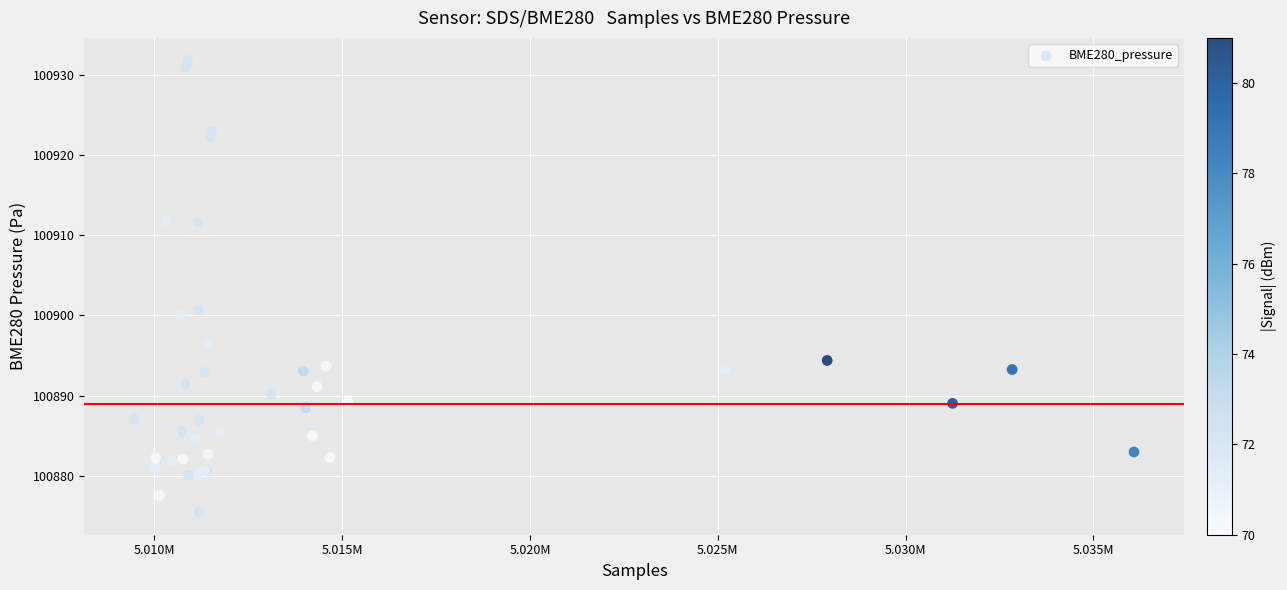

What Y value in the scatter plot is closest to 100903?

100900.7